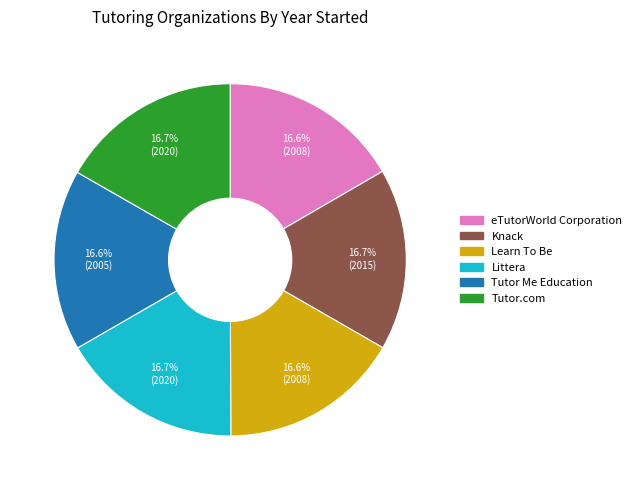

What portion of the pie excludes Littera?

83.3%